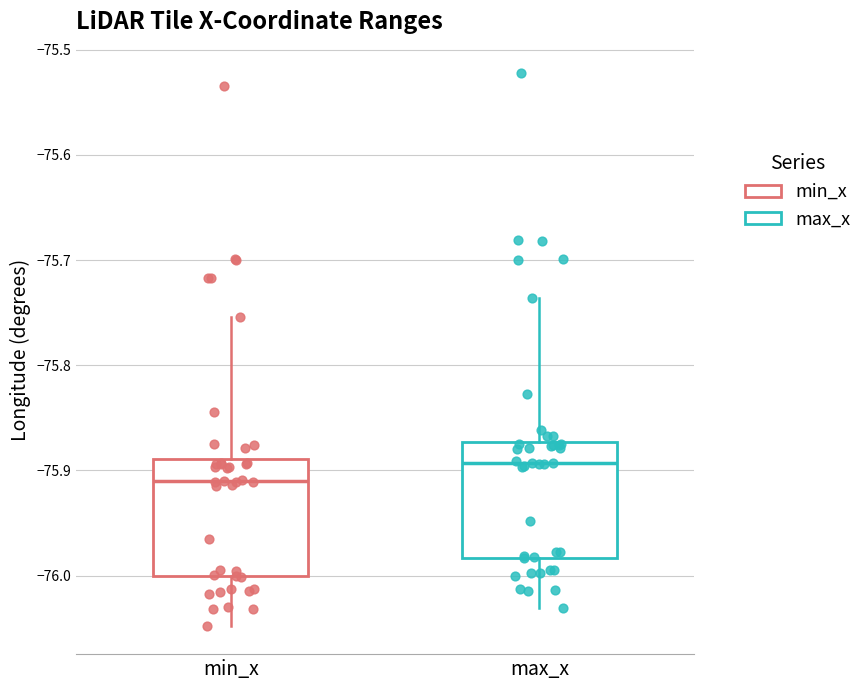

Which box has the lowest median line?

min_x